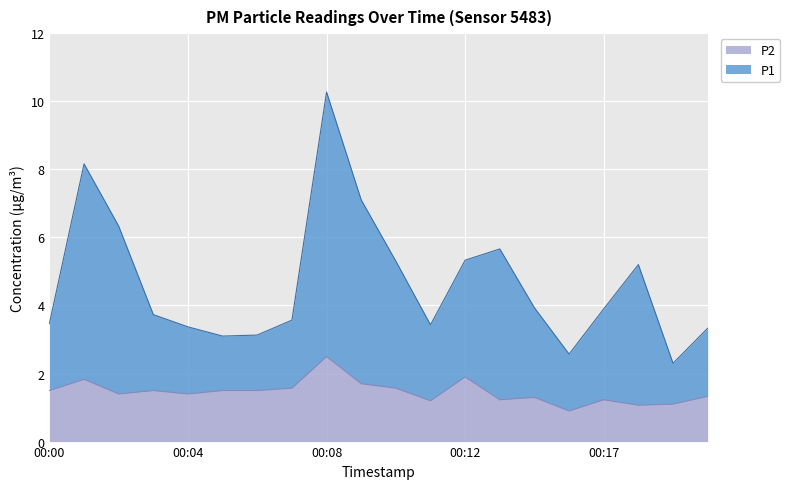

True or false: P2 and P1 intersect in this chart.

False